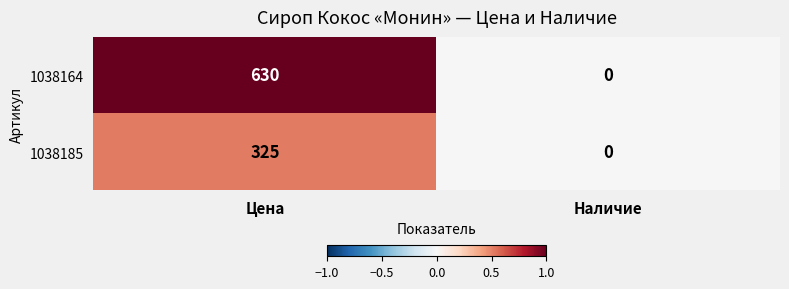

Rank the series at Цена from lowest to highest value.

1038185, 1038164